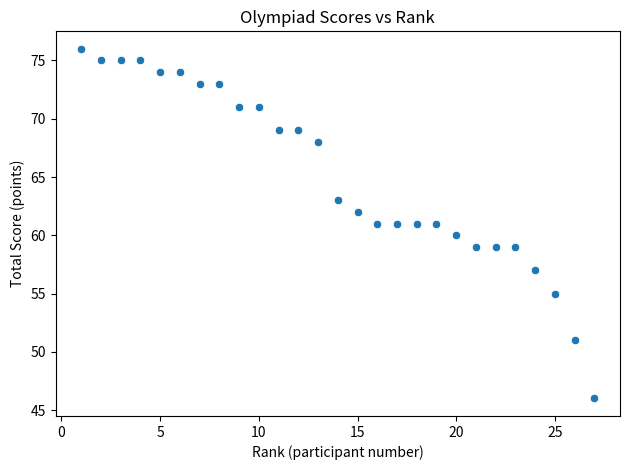

What is the range of Y values (max minus min)?

30